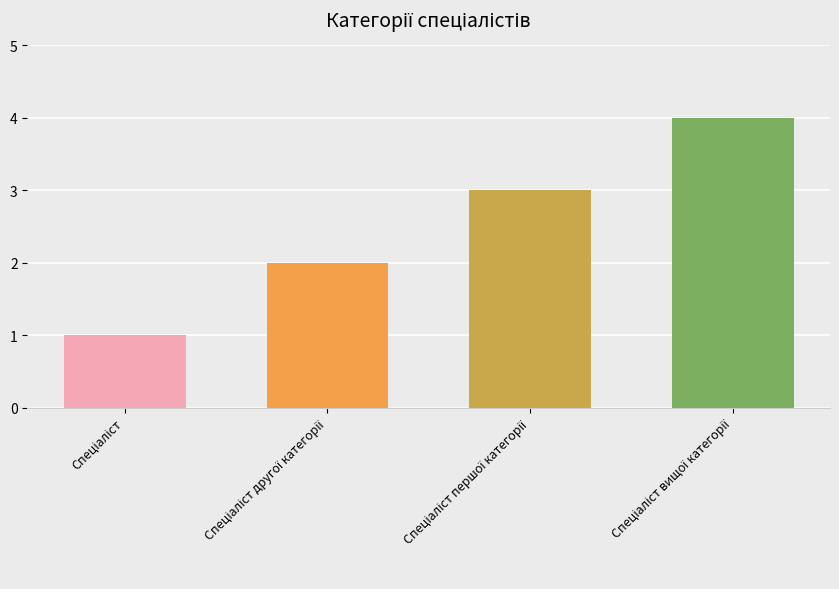

What is the change in value from Спеціаліст першої категорії to Спеціаліст вищої категорії?

+1